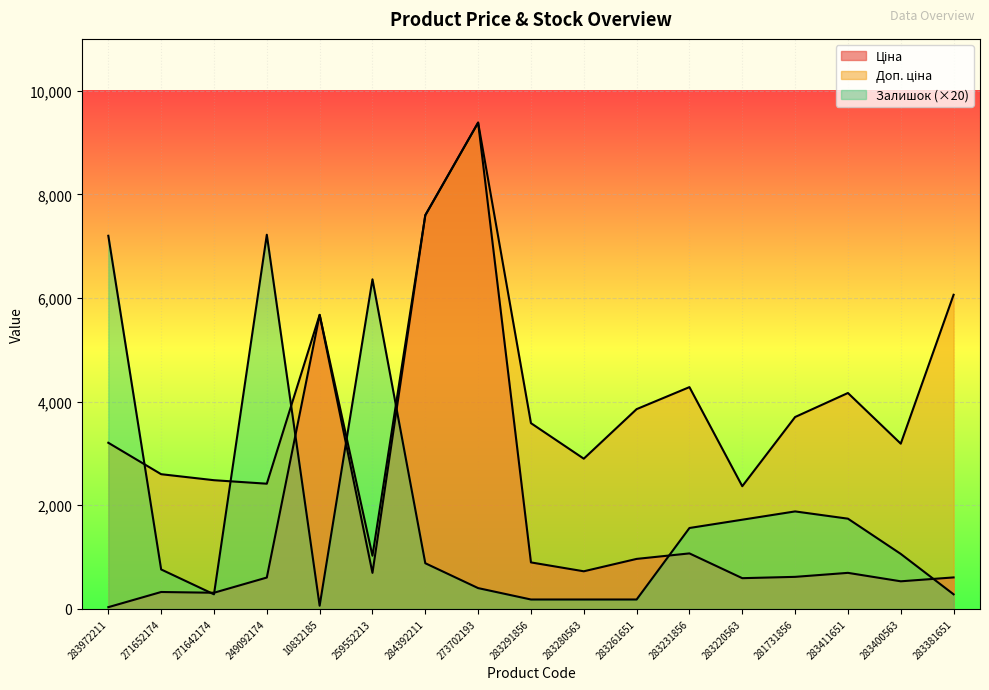

Is it true that Доп. ціна equals 3583.6 at 283291856?

True